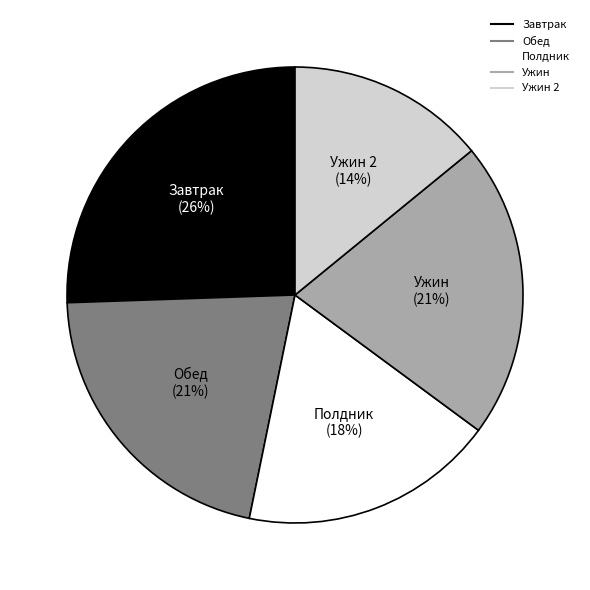

To the nearest percent, what is the average slice percentage?

20%